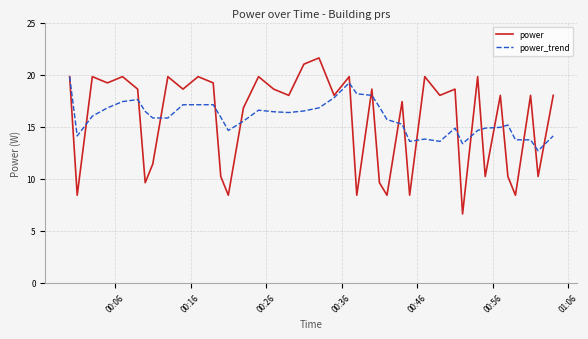

Which series has the largest range (max minus min)?

power